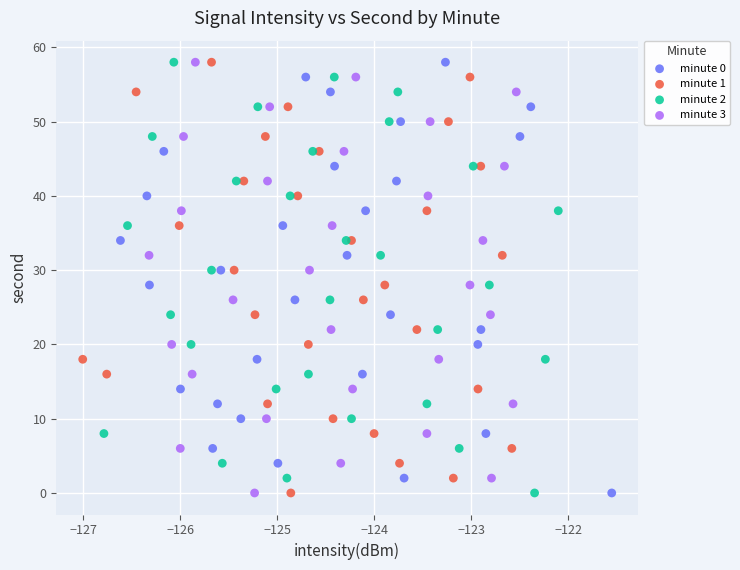

What are all the series names shown in the legend?

minute 0, minute 1, minute 2, minute 3